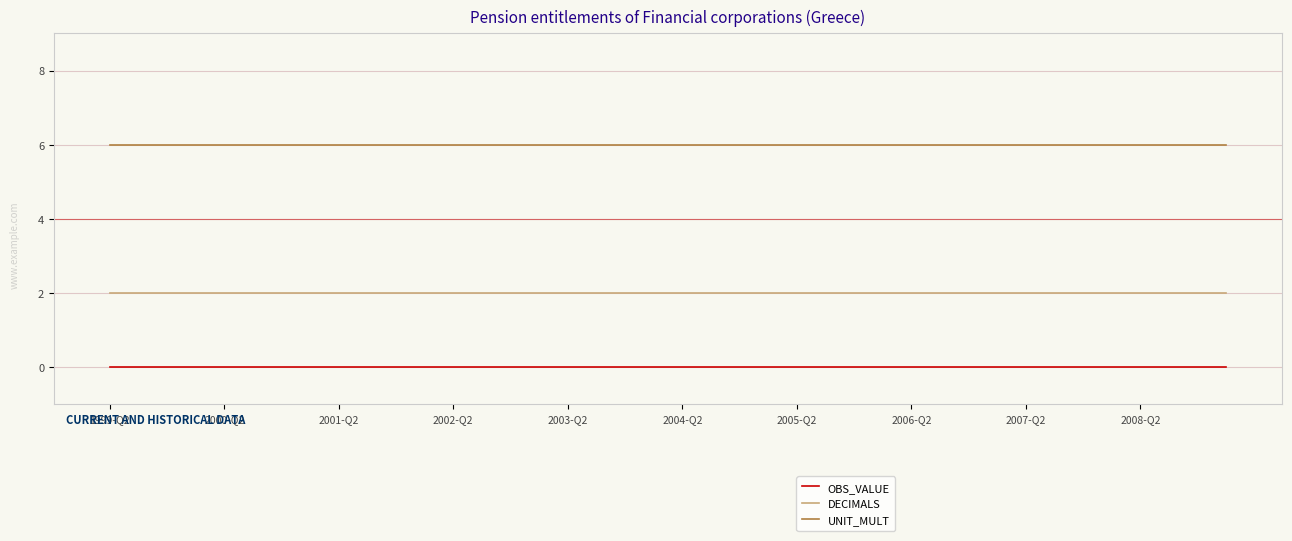

True or false: OBS_VALUE and DECIMALS cross at least once.

False